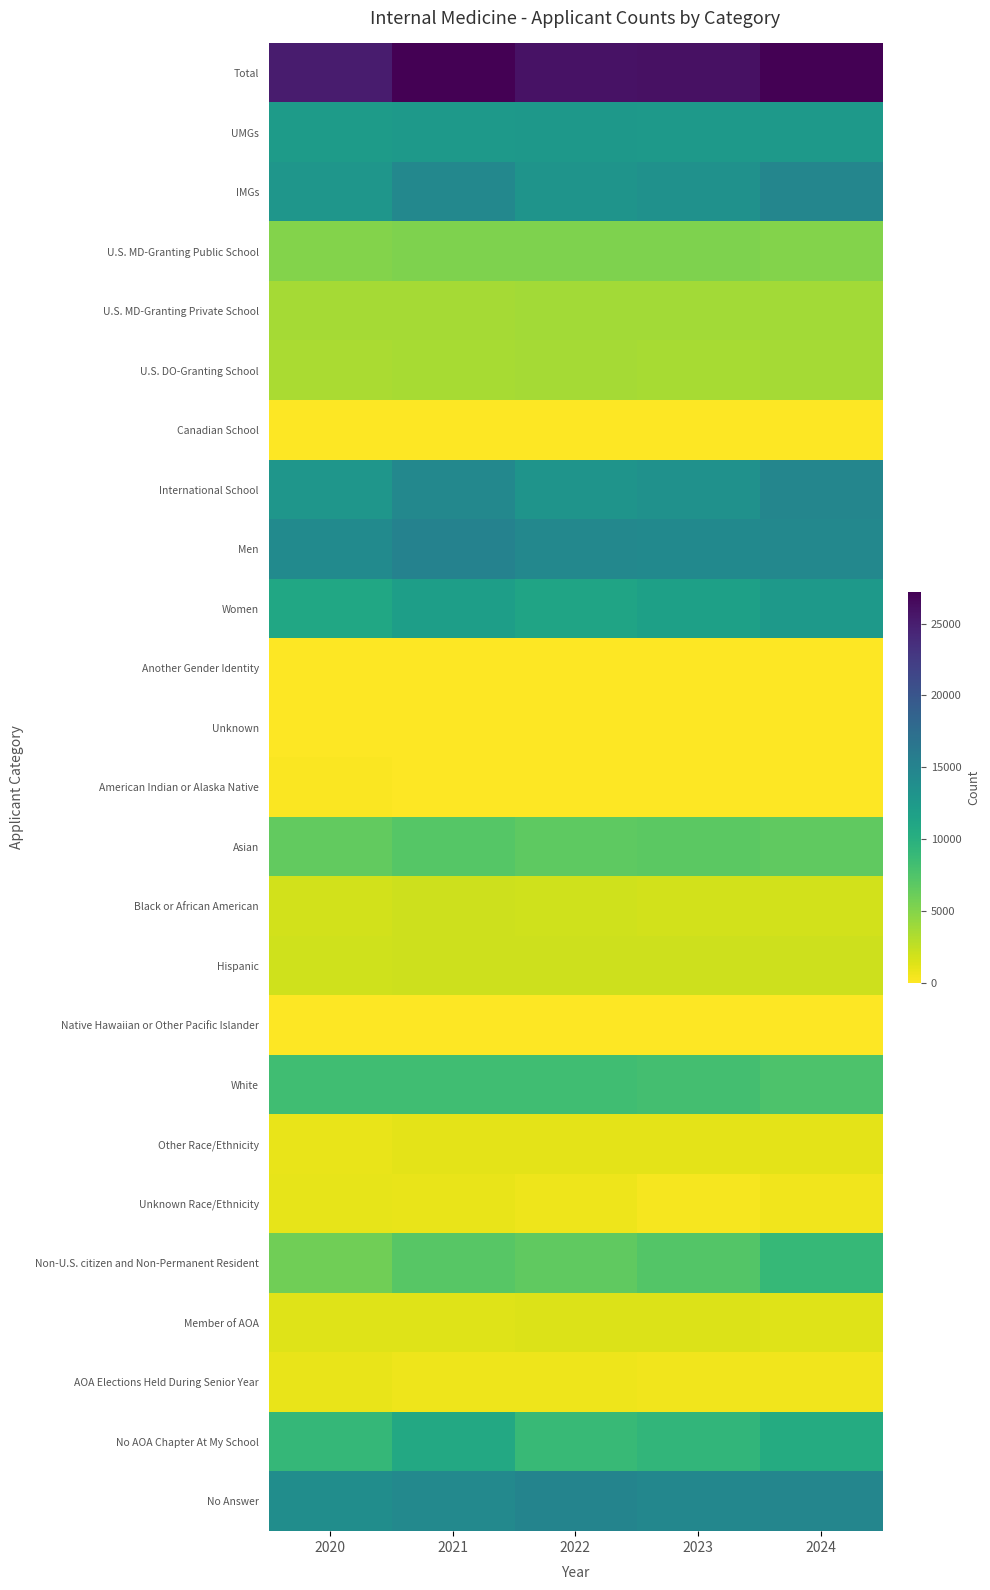

Reading left to right, list all the values displayed in this chart.

Total: 2020=25174	2021=27179	2022=25885	2023=26022	2024=27218
UMGs: 2020=12238	2021=12628	2022=12707	2023=12595	2024=12543
IMGs: 2020=12936	2021=14551	2022=13178	2023=13427	2024=14675
U.S. MD-Granting Public School: 2020=5101	2021=5298	2022=5247	2023=5266	2024=5093
U.S. MD-Granting Private School: 2020=3703	2021=3708	2022=3805	2023=3741	2024=3783
U.S. DO-Granting School: 2020=3424	2021=3606	2022=3643	2023=3575	2024=3660
Canadian School: 2020=10	2021=16	2022=12	2023=13	2024=7
International School: 2020=12936	2021=14551	2022=13178	2023=13427	2024=14675
Men: 2020=14170	2021=15195	2022=14500	2023=14269	2024=14531
Women: 2020=10997	2021=11974	2022=11366	2023=11729	2024=12647
Another Gender Identity: 2020=0	2021=0	2022=0	2023=13	2024=28
Unknown: 2020=7	2021=10	2022=19	2023=11	2024=12
American Indian or Alaska Native: 2020=107	2021=81	2022=104	2023=102	2024=91
Asian: 2020=6564	2021=7126	2022=6793	2023=6840	2024=6613
Black or African American: 2020=1883	2021=2057	2022=1921	2023=1890	2024=1901
Hispanic: 2020=1947	2021=2112	2022=2067	2023=2075	2024=2077
Native Hawaiian or Other Pacific Islander: 2020=33	2021=56	2022=41	2023=54	2024=41
White: 2020=8345	2021=8384	2022=8319	2023=8160	2024=7567
Other Race/Ethnicity: 2020=945	2021=1118	2022=1123	2023=1161	2024=1156
Unknown Race/Ethnicity: 2020=1016	2021=871	2022=679	2023=377	2024=572
Non-U.S. citizen and Non-Permanent Resident: 2020=5882	2021=7074	2022=6635	2023=7243	2024=9008
Member of AOA: 2020=1370	2021=1374	2022=1420	2023=1448	2024=1355
AOA Elections Held During Senior Year: 2020=908	2021=654	2022=709	2023=592	2024=634
No AOA Chapter At My School: 2020=9068	2021=10751	2022=8871	2023=9324	2024=10499
No Answer: 2020=13828	2021=14400	2022=14885	2023=14658	2024=14730